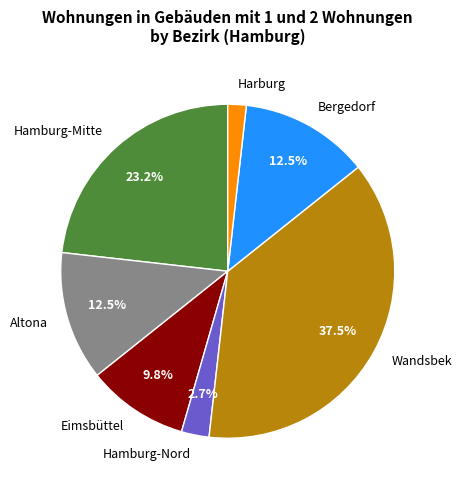

Between Bergedorf and Hamburg-Mitte, which is larger?

Hamburg-Mitte